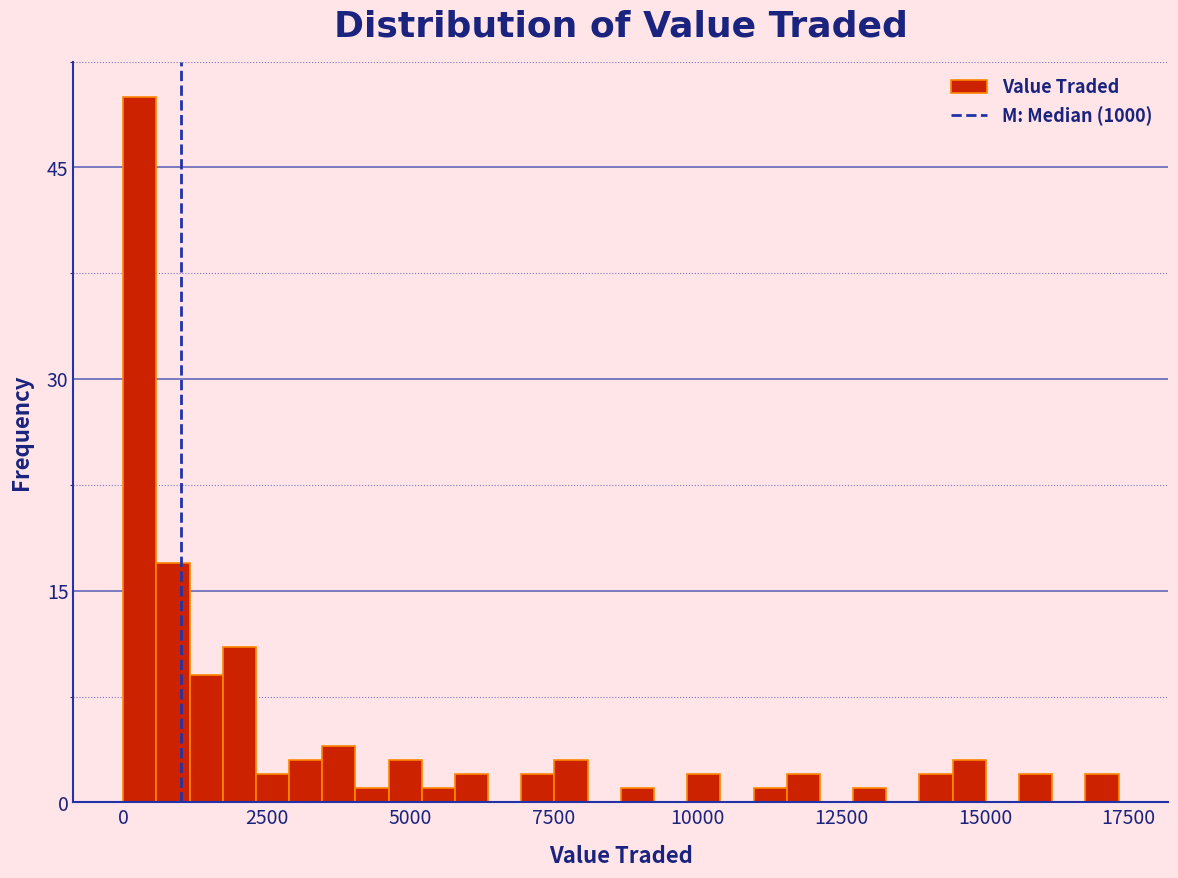

Around what value on the x-axis is the tallest bar? Give the approximate position of its centre, as read against the axis.

500